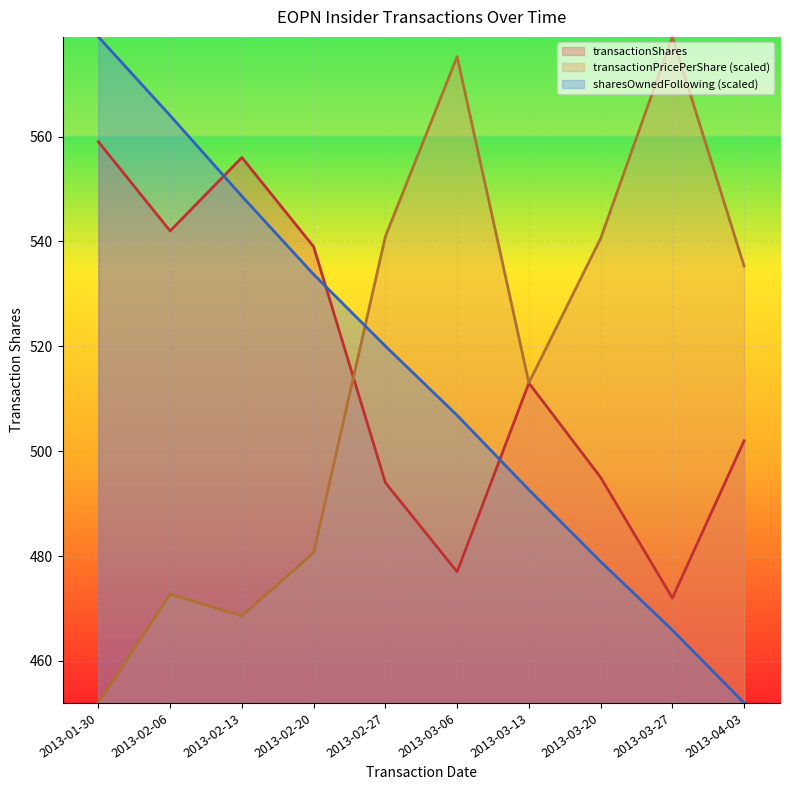

Is it true that transactionShares equals 299.7 at 2013-02-06?

False